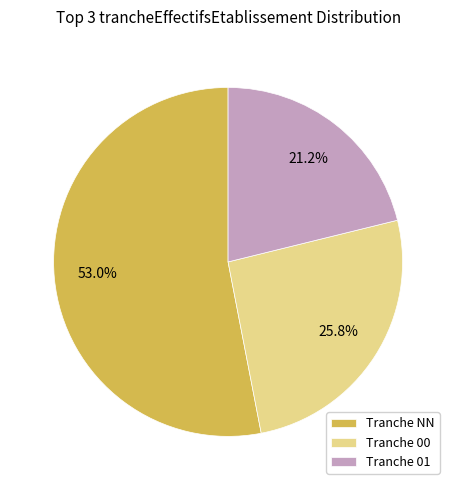

Rank the categories by value from highest to lowest.

Tranche NN, Tranche 00, Tranche 01